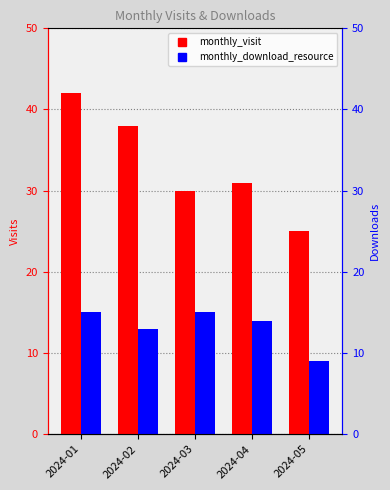

Which series has the largest total across all categories?

monthly_visit